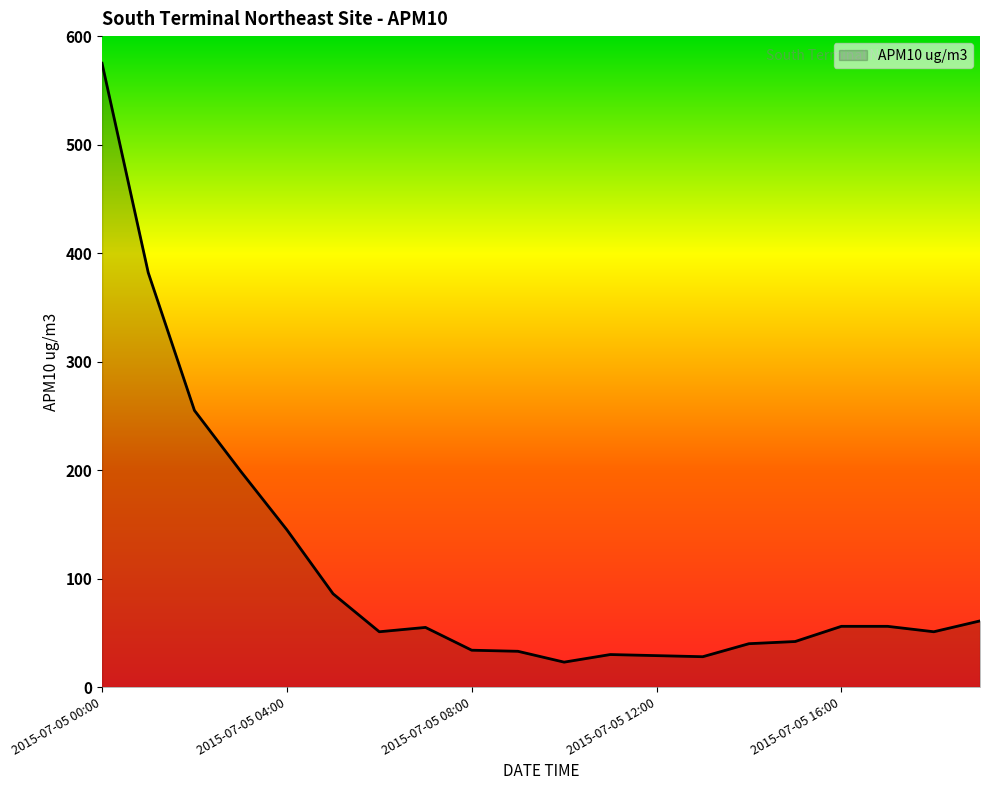

What is the difference between the maximum and minimum values?

552